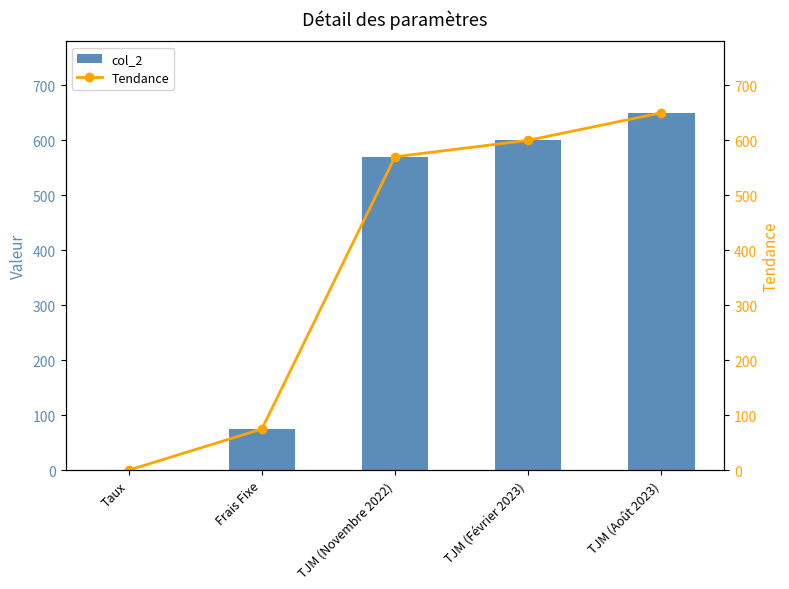

What is the sum of all col_2 values?

1895.1